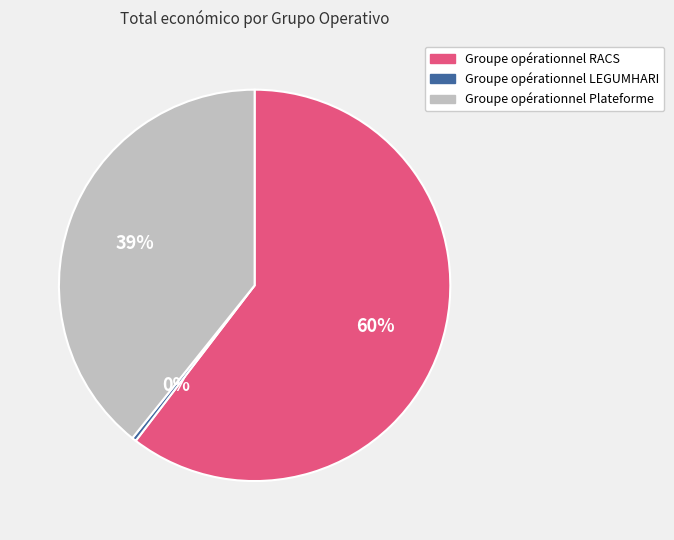

To the nearest percent, what is the difference between the Groupe opérationnel LEGUMHARI and Groupe opérationnel Plateforme slice percentages?

39%